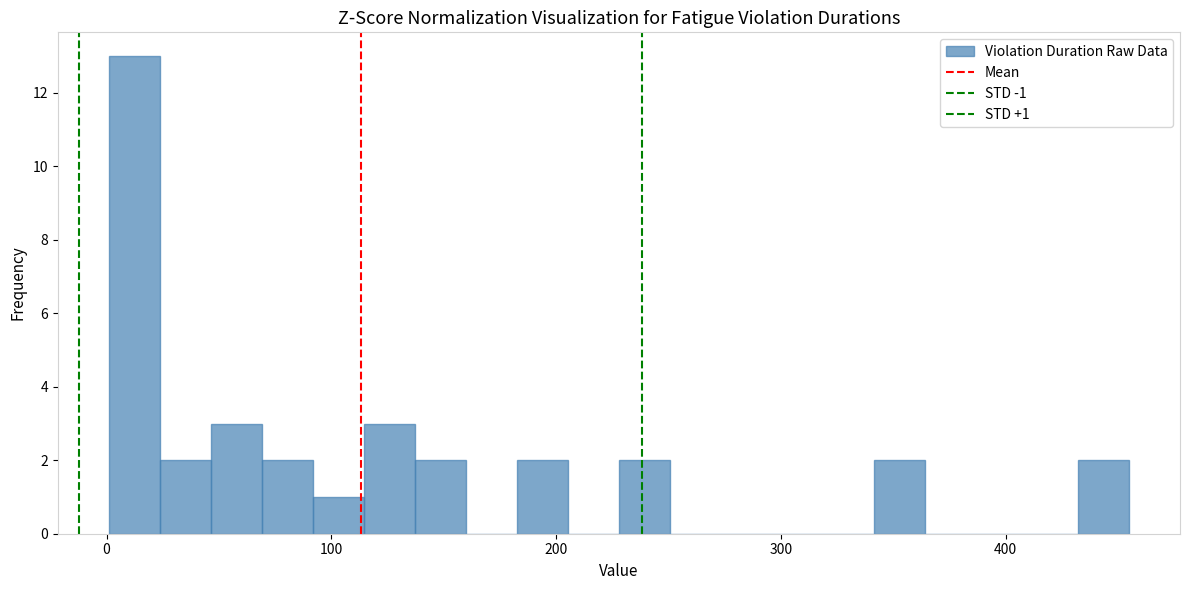

Read against the x-axis, roughly where is the centre of the tallest bar?

10